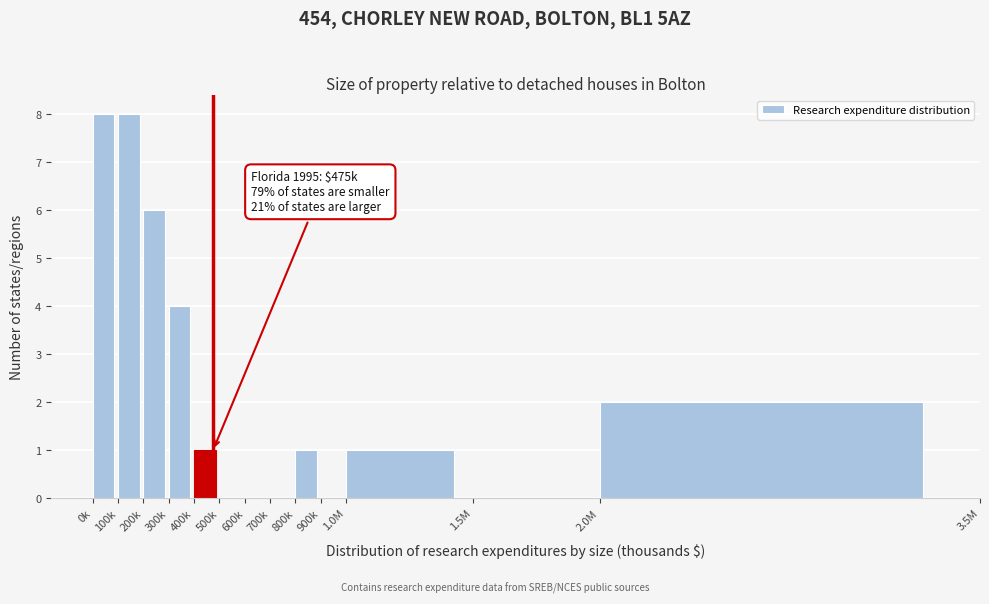

Reading left to right, what are all the values shown in this chart?

0k=8	100k=8	200k=6	300k=4	400k=1	500k=0	600k=0	700k=0	800k=1	900k=0	1.0M=1	1.5M=0	2.0M=2